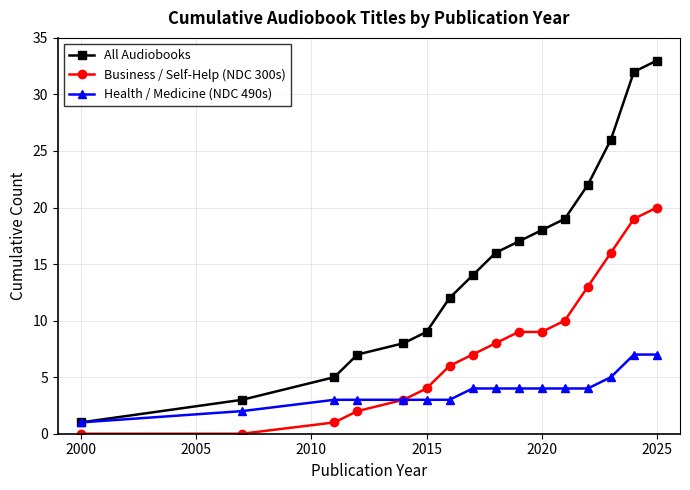

Reading left to right, extract all data points from this chart.

All Audiobooks: 1	3	5	7	8	9	12	14	16	17	18	19	22	26	32	33
Business / Self-Help (NDC 300s): 0	0	1	2	3	4	6	7	8	9	9	10	13	16	19	20
Health / Medicine (NDC 490s): 1	2	3	3	3	3	3	4	4	4	4	4	4	5	7	7